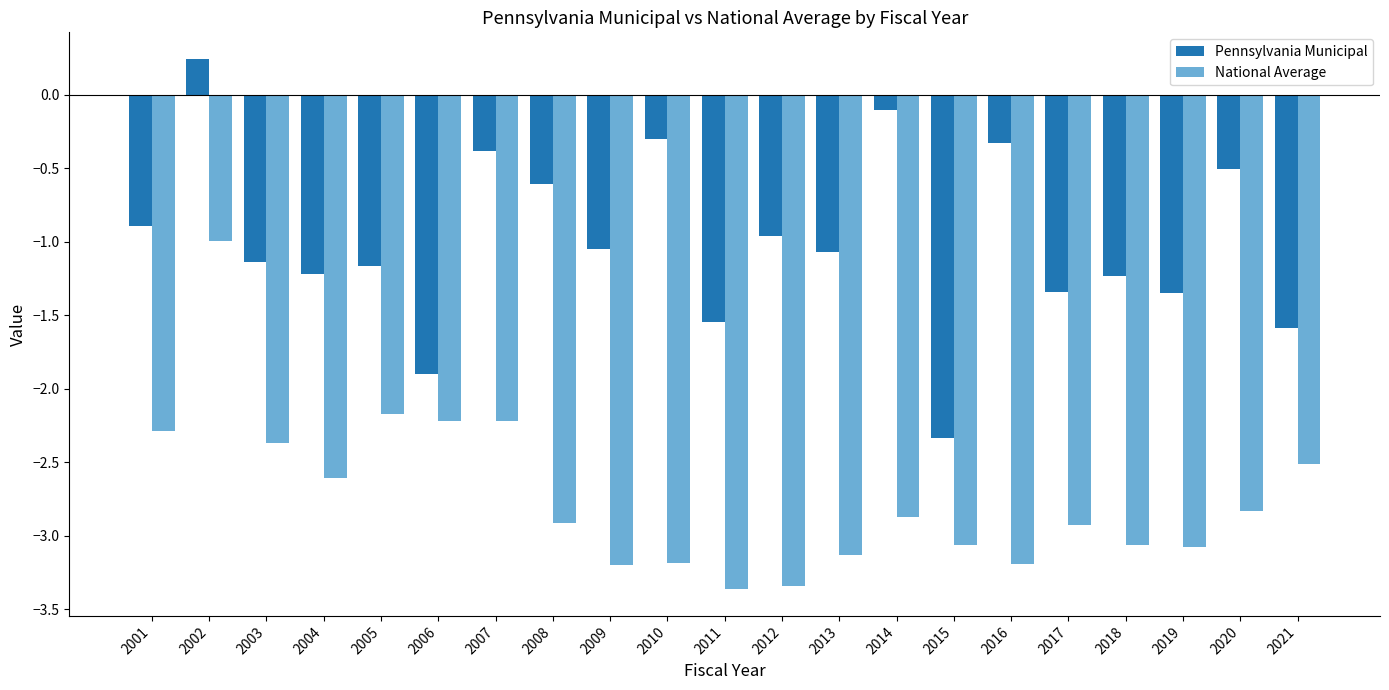

Rank the series by their average value, from lowest to highest.

National Average, Pennsylvania Municipal